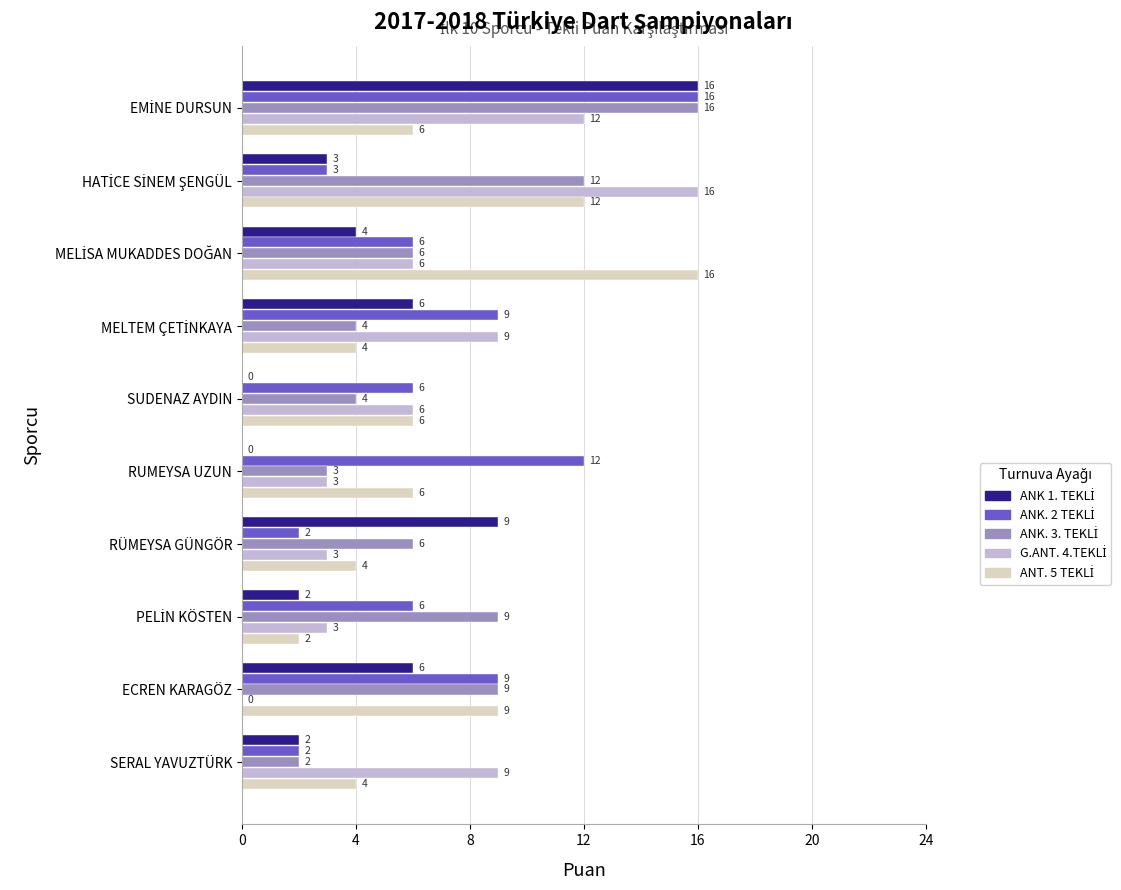

What is the greatest value displayed?

16